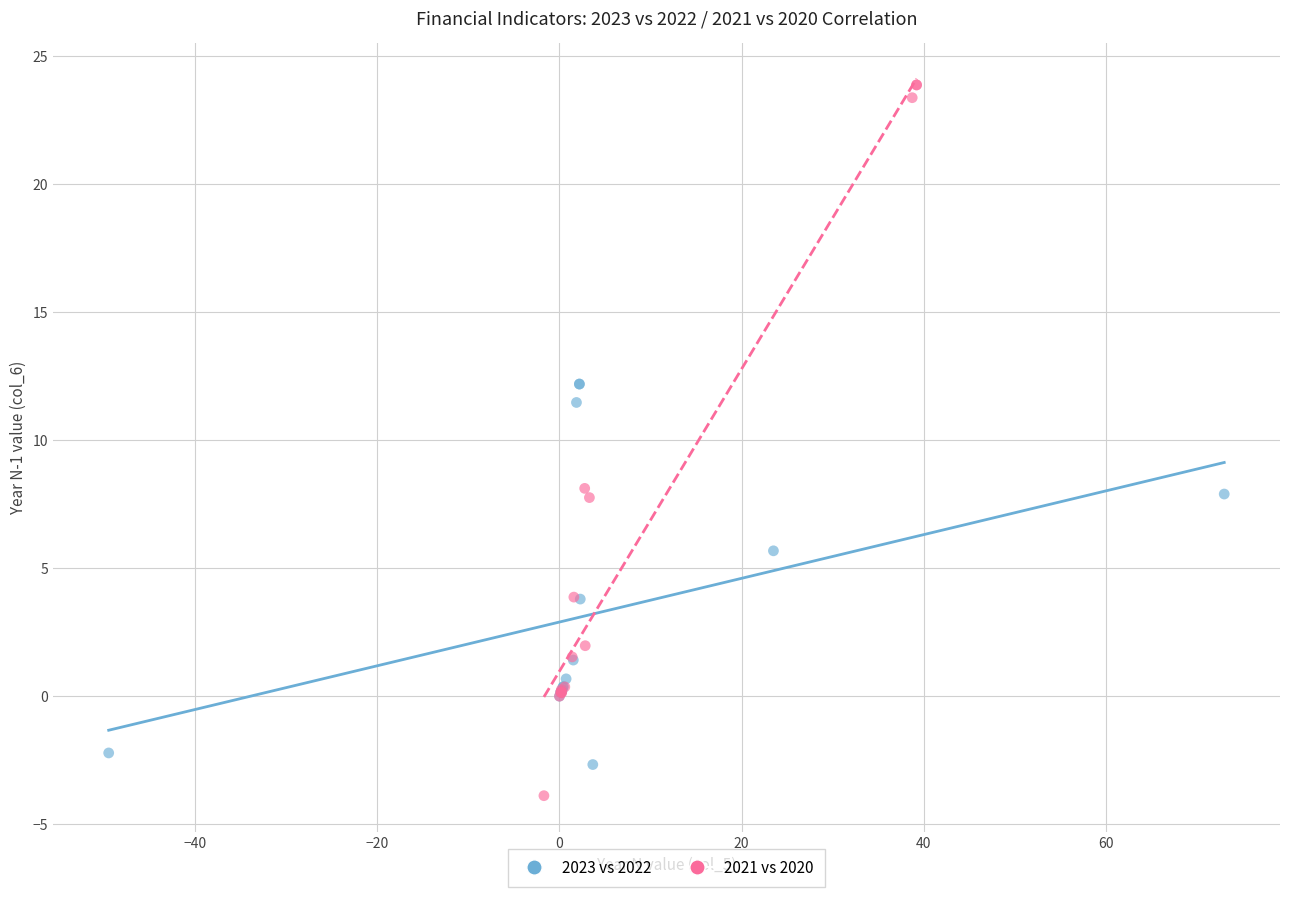

Which series reaches the minimum Y coordinate?

2021 vs 2020